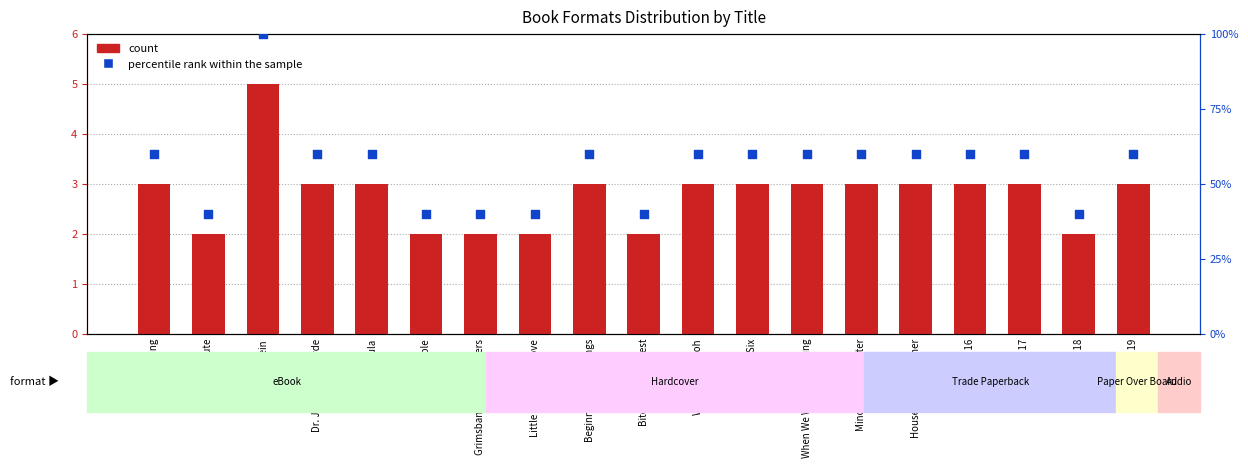

Which series has the largest total across all categories?

percentile rank within the sample